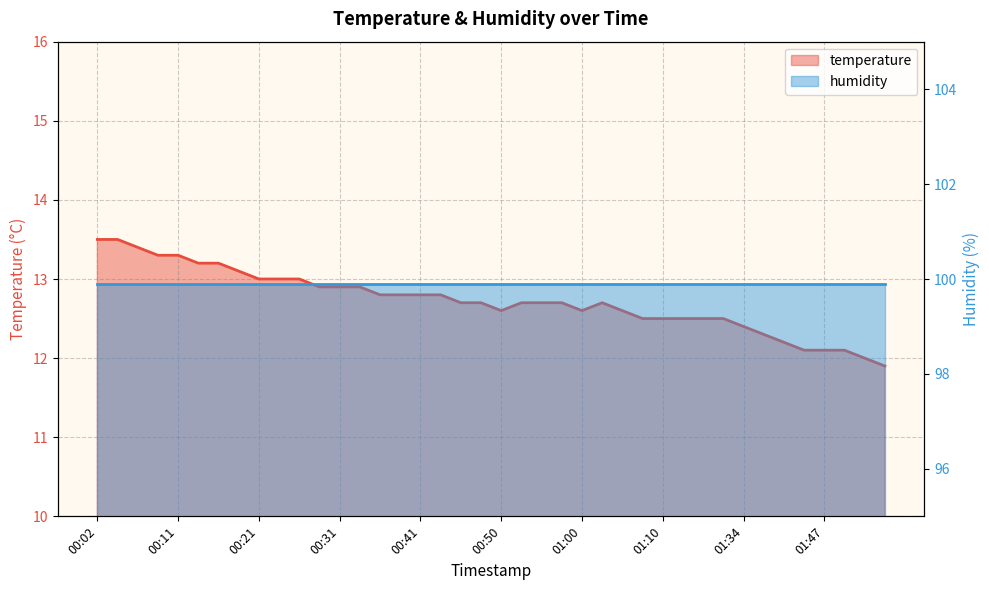

List the labels in order of value, largest first.

00:02, 00:04, 00:07, 00:09, 00:11, 00:14, 00:16, 00:19, 00:21, 00:24, 00:26, 00:29, 00:31, 00:33, 00:36, 00:38, 00:41, 00:43, 00:46, 00:48, 00:53, 00:55, 00:58, 01:03, 00:50, 01:00, 01:05, 01:08, 01:10, 01:13, 01:15, 01:29, 01:34, 01:37, 01:42, 01:45, 01:47, 01:50, 01:52, 01:54